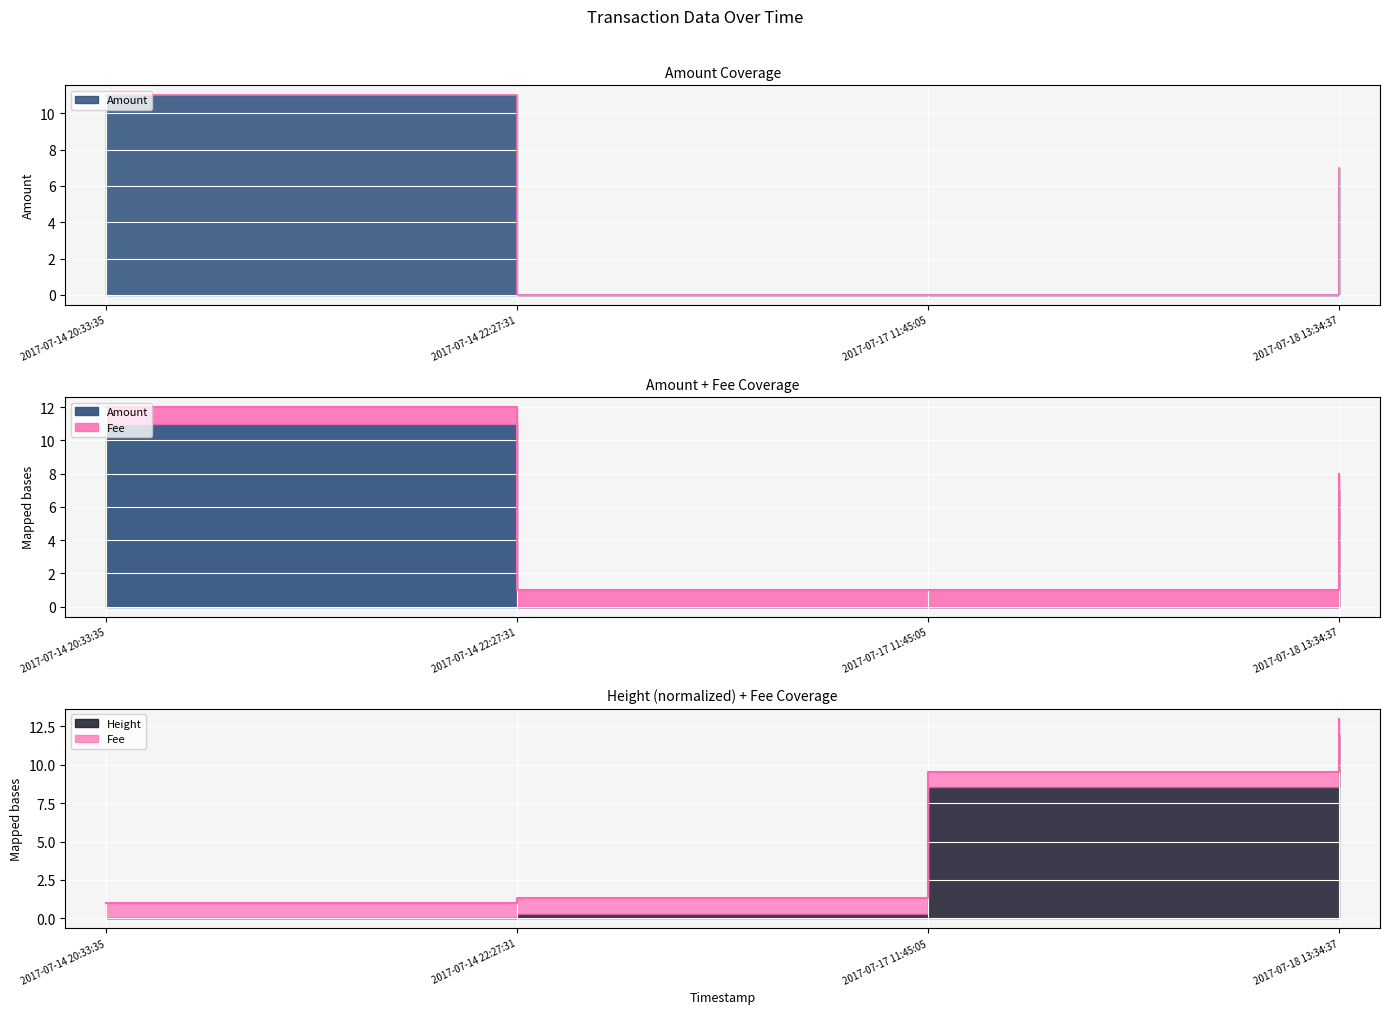

At how many categories does at least one series exceed 4?

3